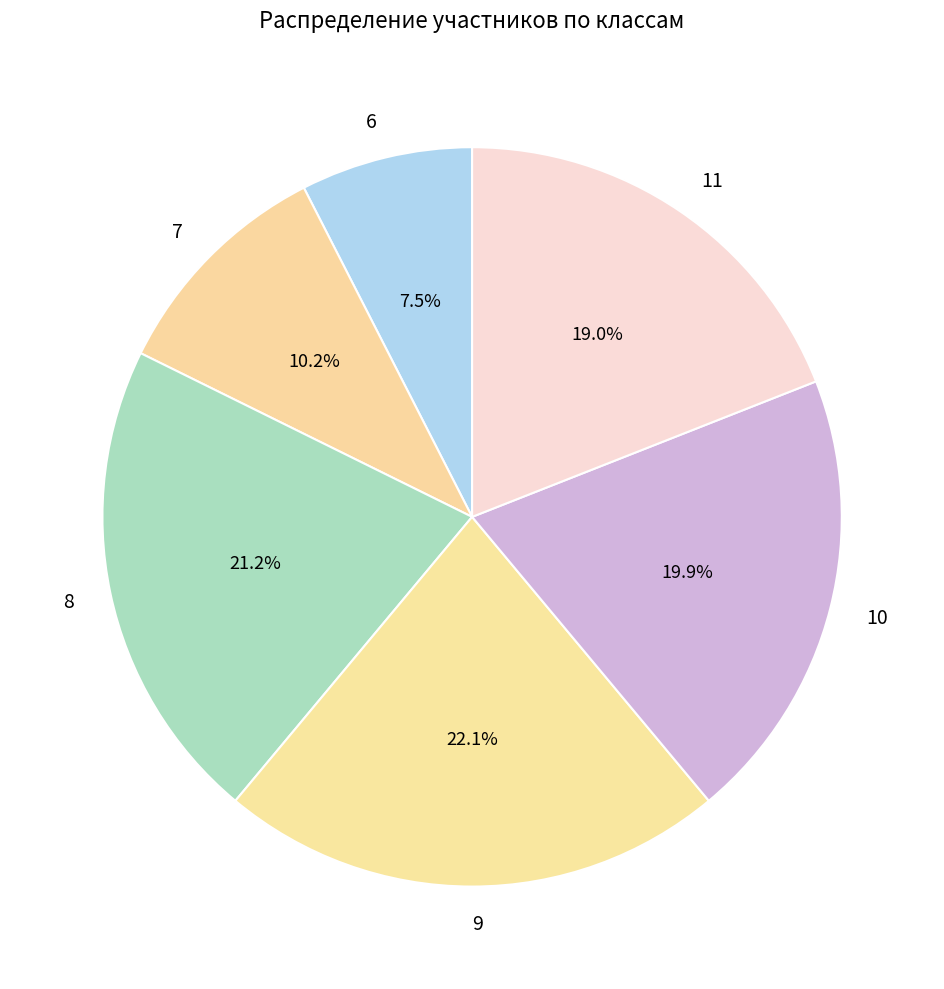

Which has a higher value, 10 or 11?

10